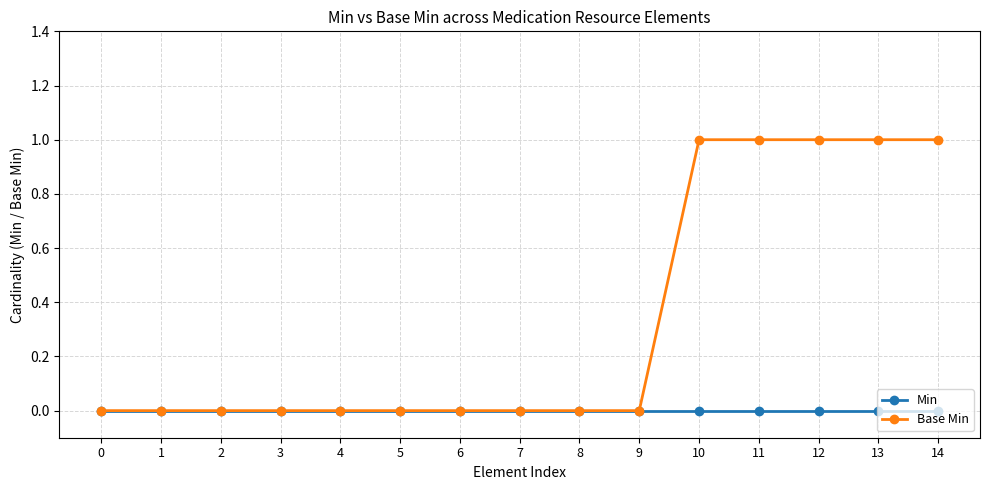

Rank the series by their maximum value, from lowest to highest.

Min, Base Min